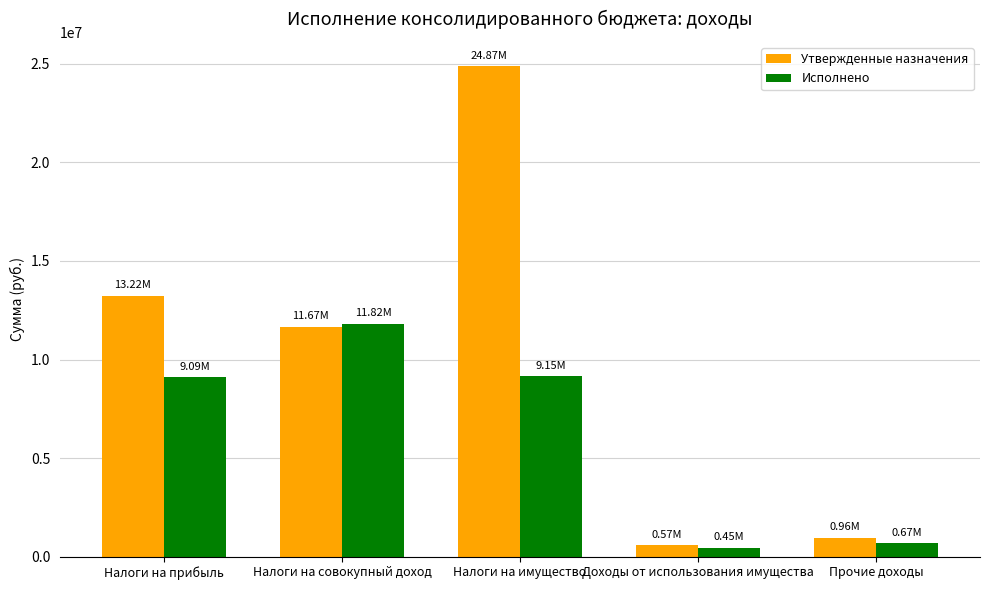

How many bars are there in total?

10